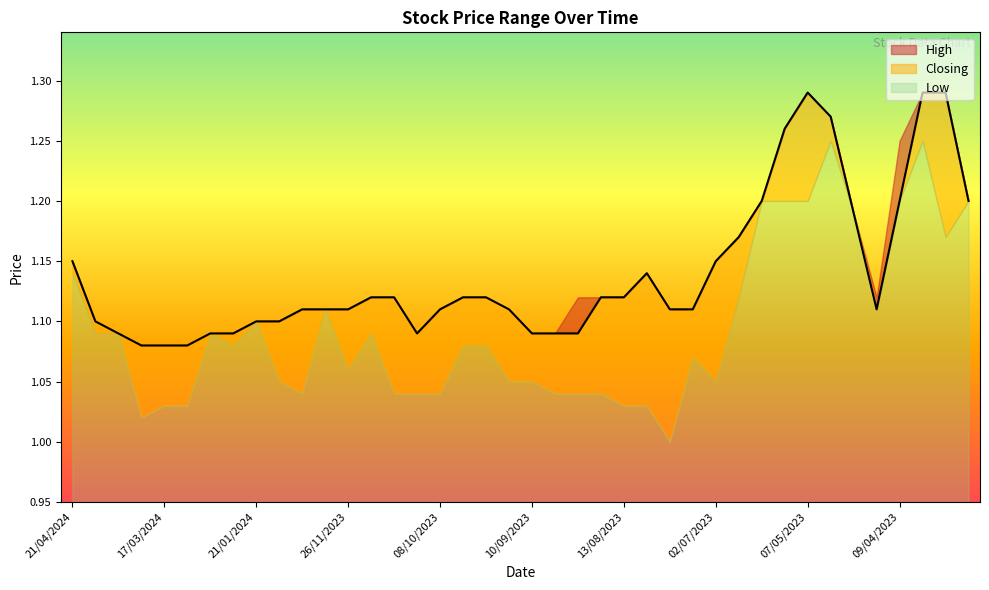

True or false: Closing and Low cross at least once.

False